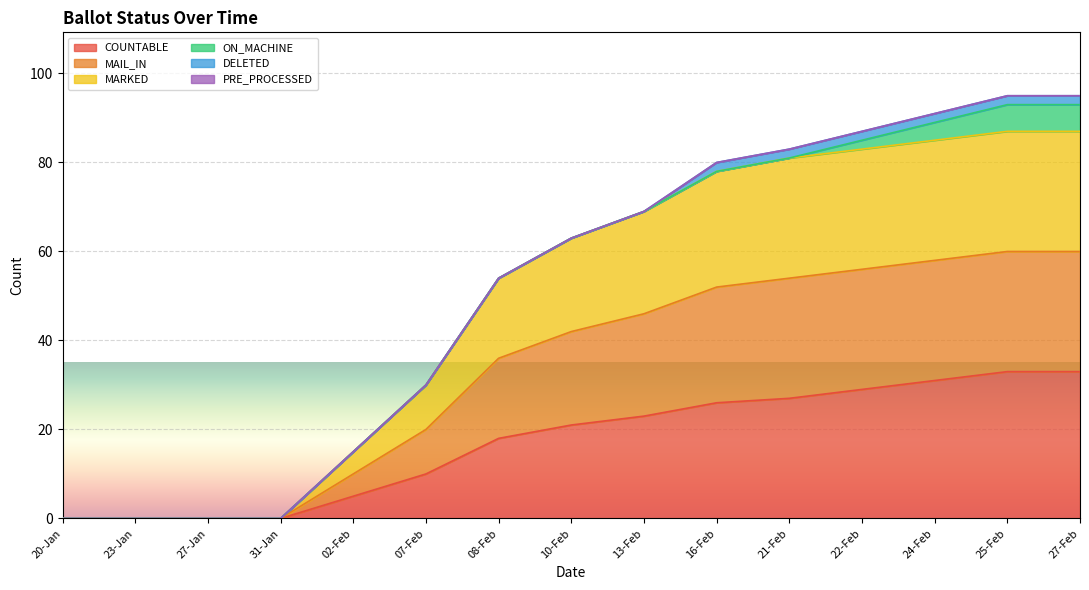

Which series changed the most between 23-Jan and 27-Jan?

COUNTABLE